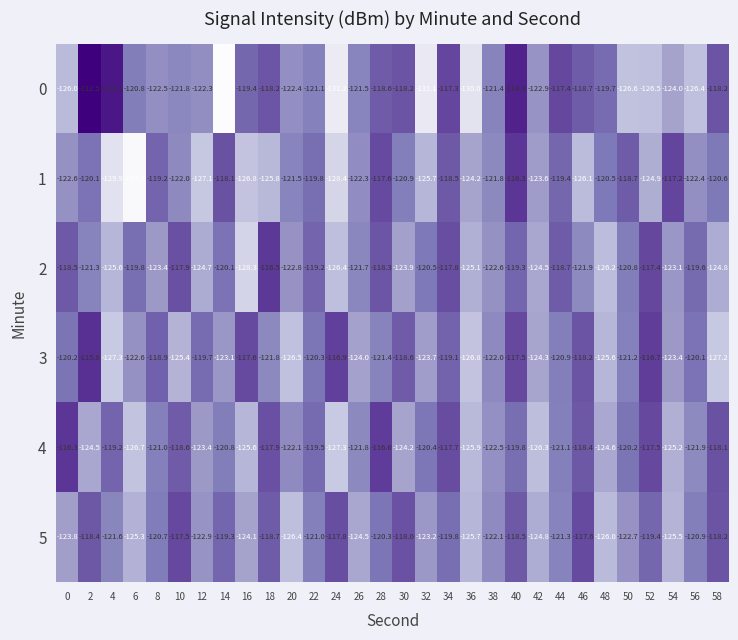

How many categories are shown in the chart?

30